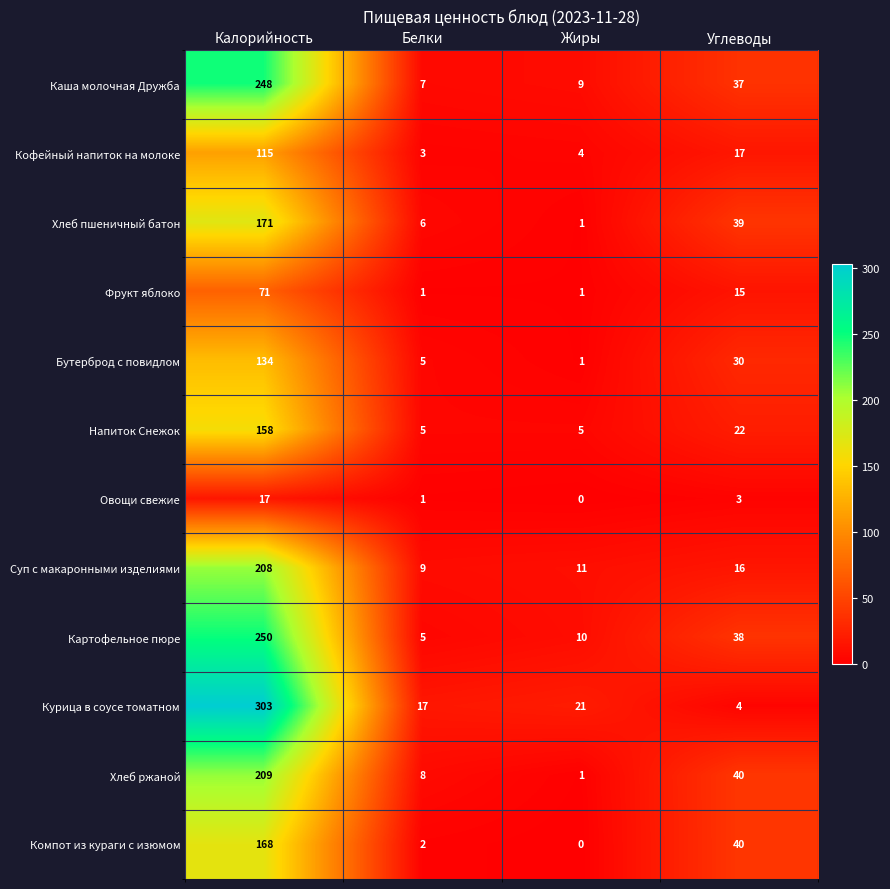

At which label is Бутерброд с повидлом closest to 67?

Углеводы